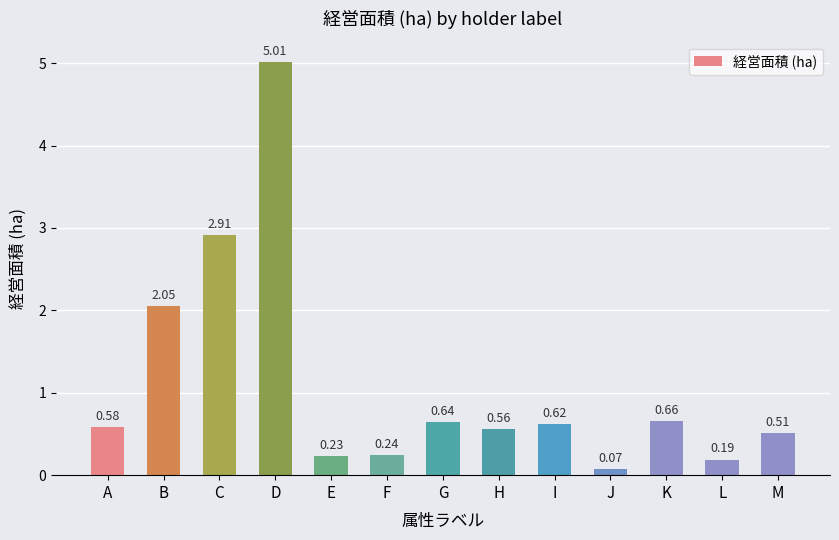

Between B and H, which is larger?

B